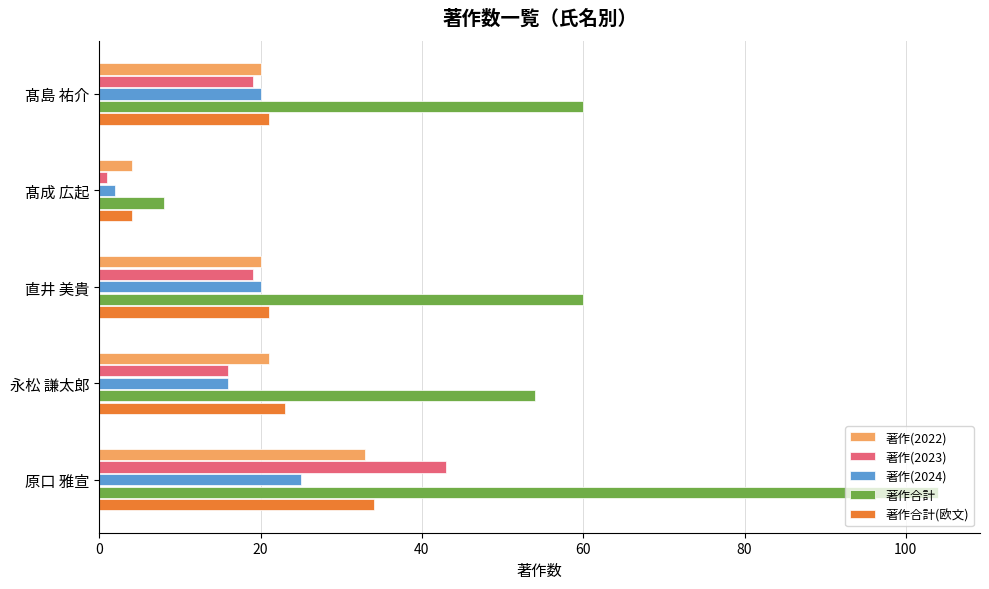

At which label does 著作合計 reach its peak?

原口 雅宣